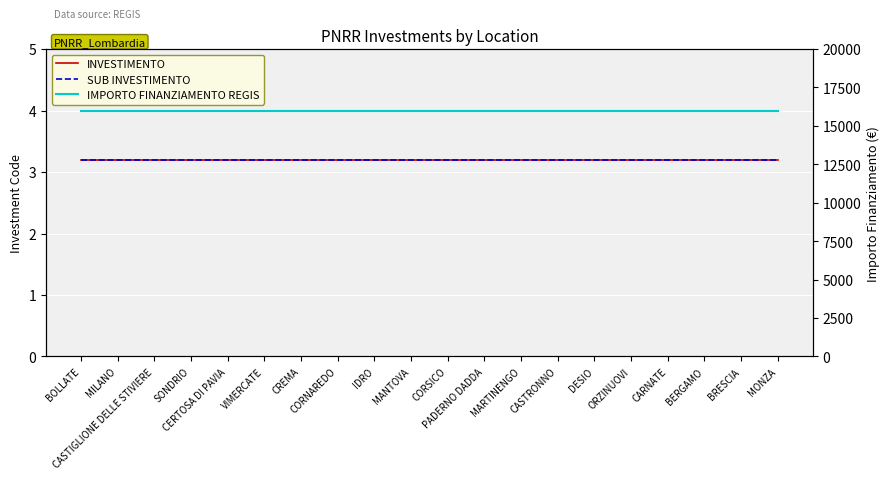

At which label is SUB INVESTIMENTO closest to 3?

BOLLATE